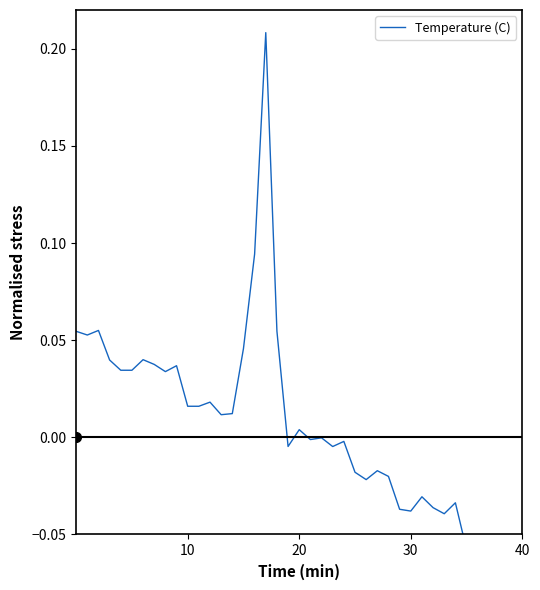

How many values are below 0?

20